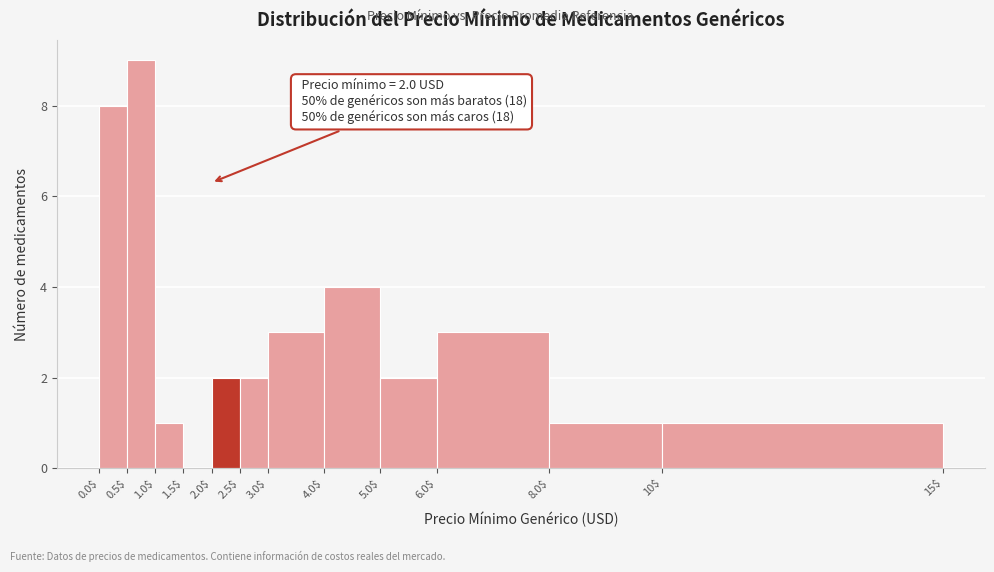

Which range on the x-axis has the tallest bar?

0.5$ to 1.0$